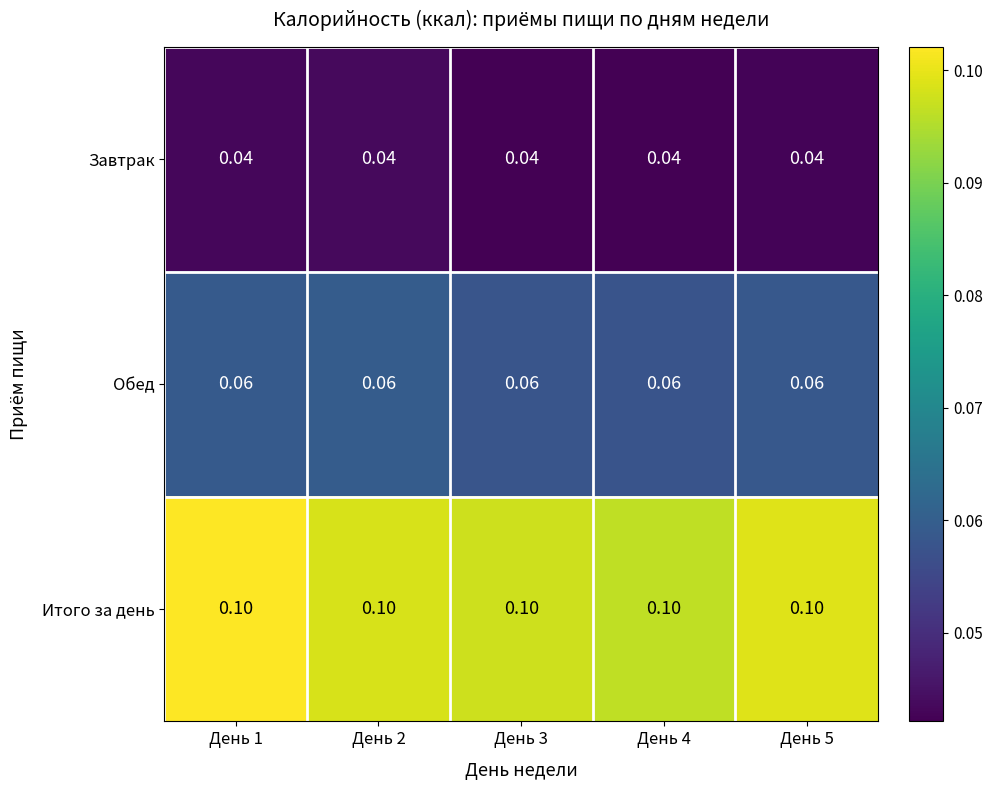

Is the value of Завтрак at День 2 greater than the value of Обед at День 3?

No